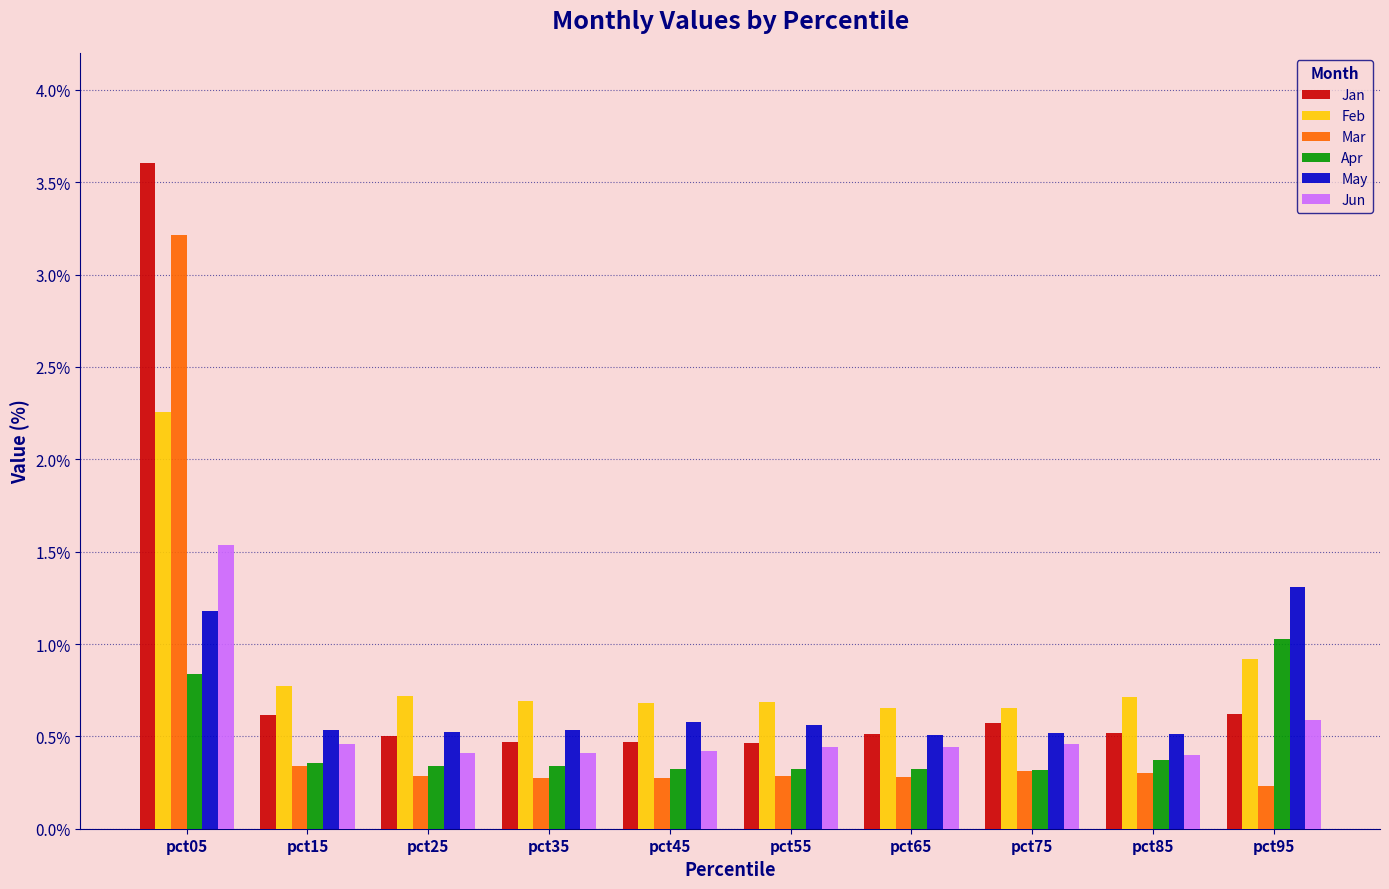

At which category is the sum across all series the highest?

pct05